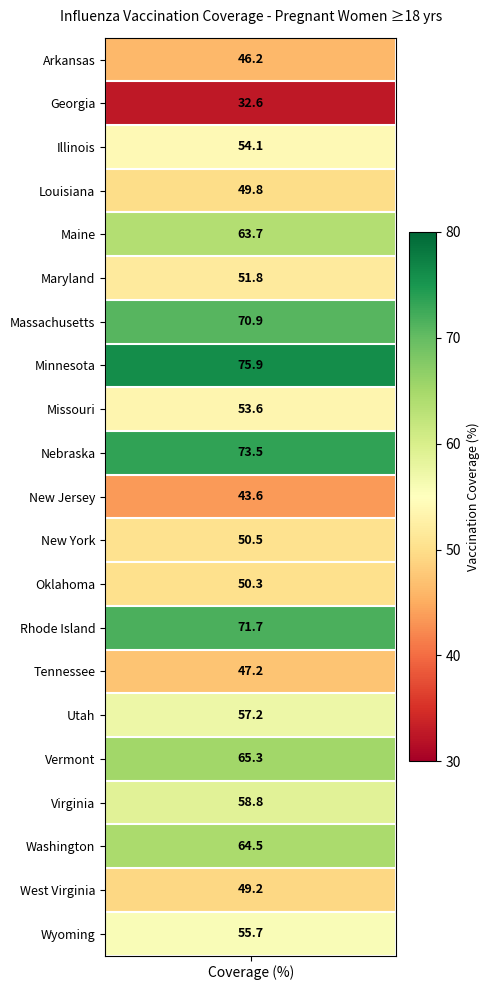

Is it true that the value at 8 is 53.6?

True